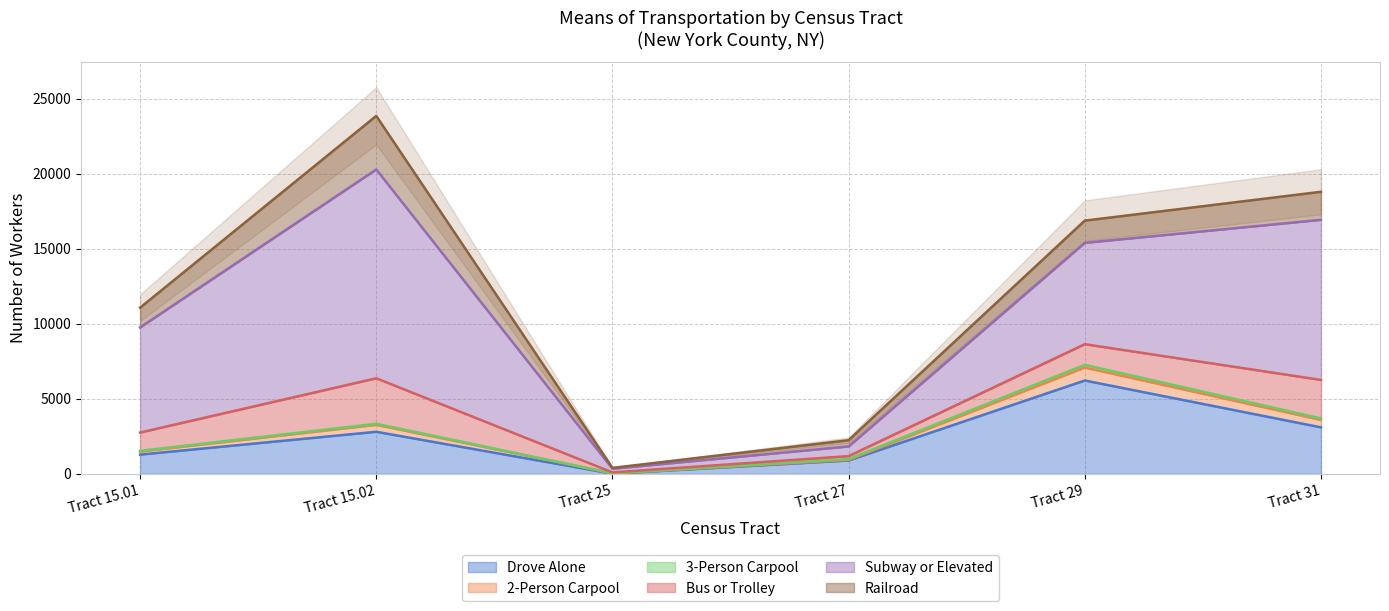

Reading left to right, transcribe all the data shown in this chart.

Drove Alone: Tract 15.01=1285	Tract 15.02=2805	Tract 25=15	Tract 27=895	Tract 29=6220	Tract 31=3100
2-Person Carpool: Tract 15.01=205	Tract 15.02=465	Tract 25=25	Tract 27=40	Tract 29=865	Tract 31=495
3-Person Carpool: Tract 15.01=45	Tract 15.02=70	Tract 25=0	Tract 27=55	Tract 29=180	Tract 31=100
Bus or Trolley: Tract 15.01=1220	Tract 15.02=3030	Tract 25=60	Tract 27=195	Tract 29=1375	Tract 31=2565
Subway or Elevated: Tract 15.01=7000	Tract 15.02=13910	Tract 25=245	Tract 27=645	Tract 29=6750	Tract 31=10665
Railroad: Tract 15.01=1315	Tract 15.02=3565	Tract 25=55	Tract 27=415	Tract 29=1480	Tract 31=1865